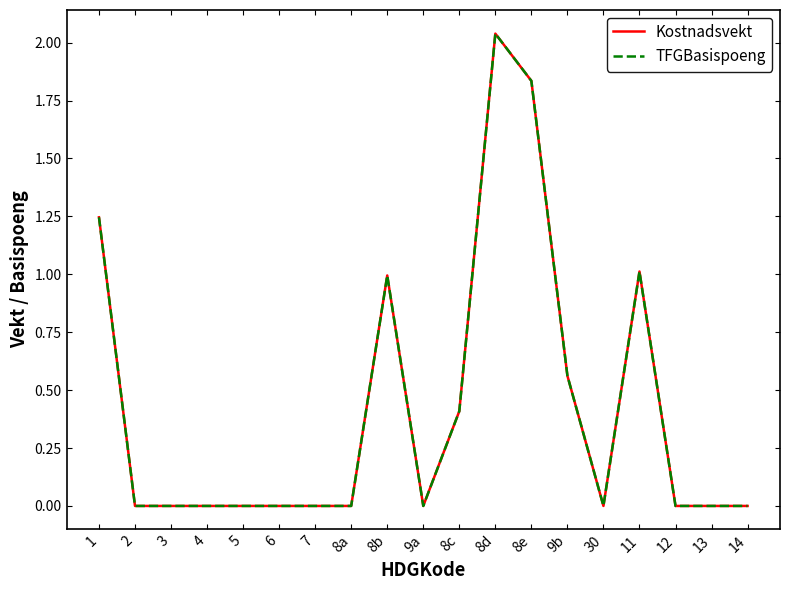

Reading left to right, what are all the values shown in this chart?

Kostnadsvekt: 1=1.2	2=0.0	3=0.0	4=0.0	5=0.0	6=0.0	7=0.0	8a=0.0	8b=1.0	9a=0.0	8c=0.4	8d=2.0	8e=1.8	9b=0.6	30=0.0	11=1.0	12=0.0	13=0.0	14=0.0
TFGBasispoeng: 1=1.2	2=0.0	3=0.0	4=0.0	5=0.0	6=0.0	7=0.0	8a=0.0	8b=1.0	9a=0.0	8c=0.4	8d=2.0	8e=1.8	9b=0.6	30=0.0	11=1.0	12=0.0	13=0.0	14=0.0